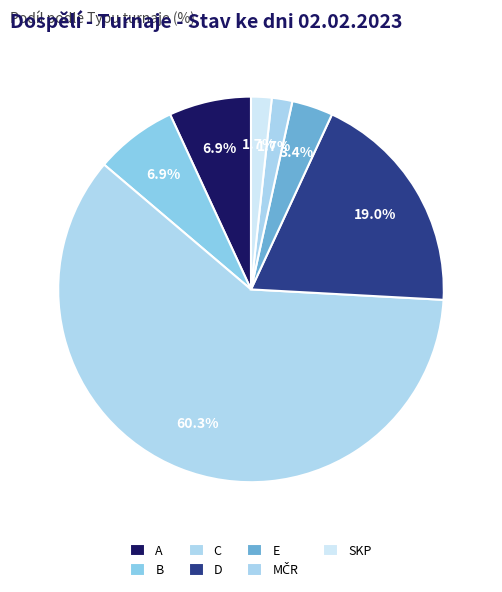

Is it true that C is 3% of the pie?

False